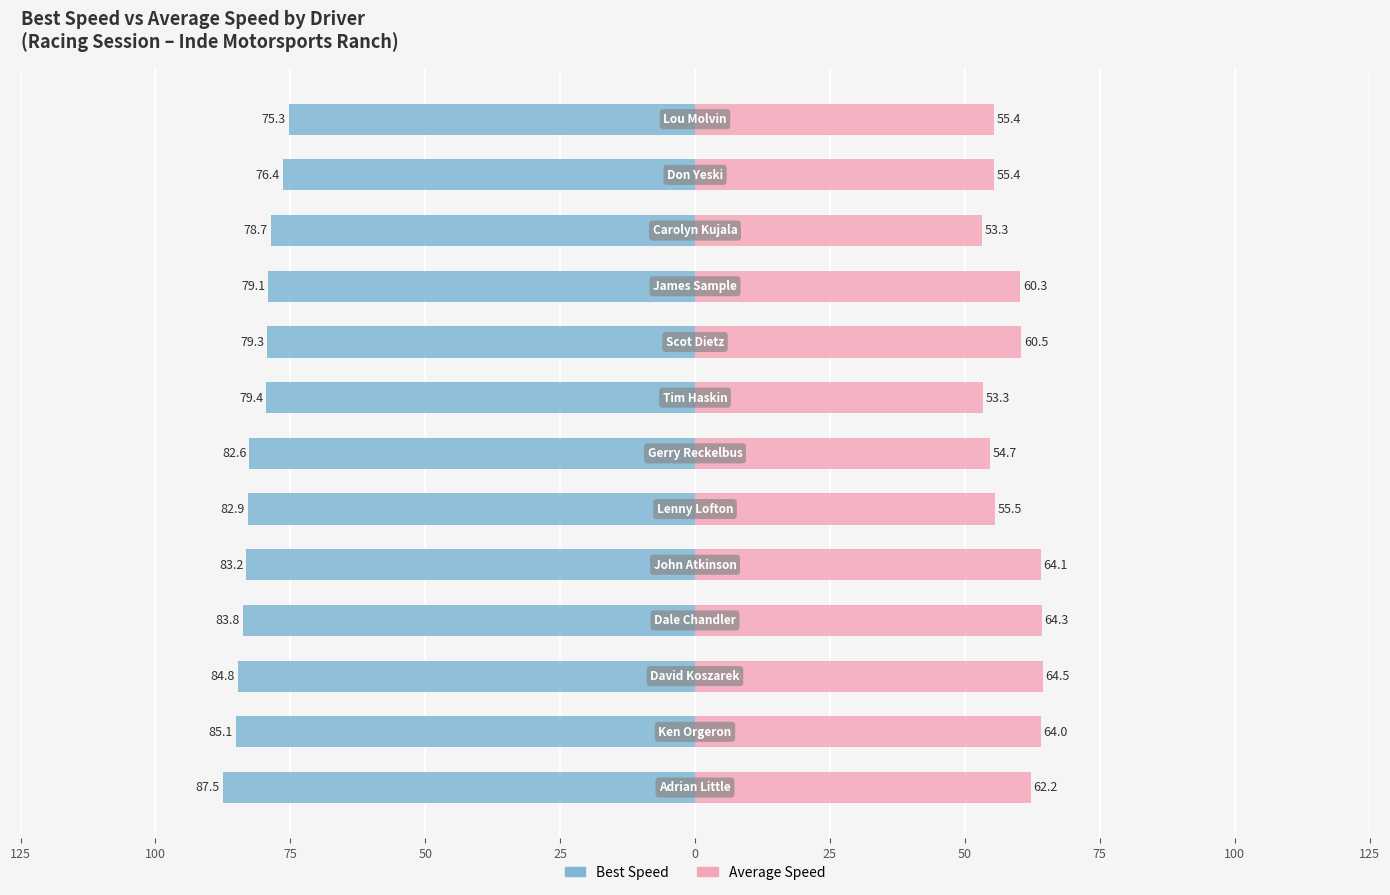

Is the value of Best Speed at 75 greater than the value of Average Speed at 100?

No